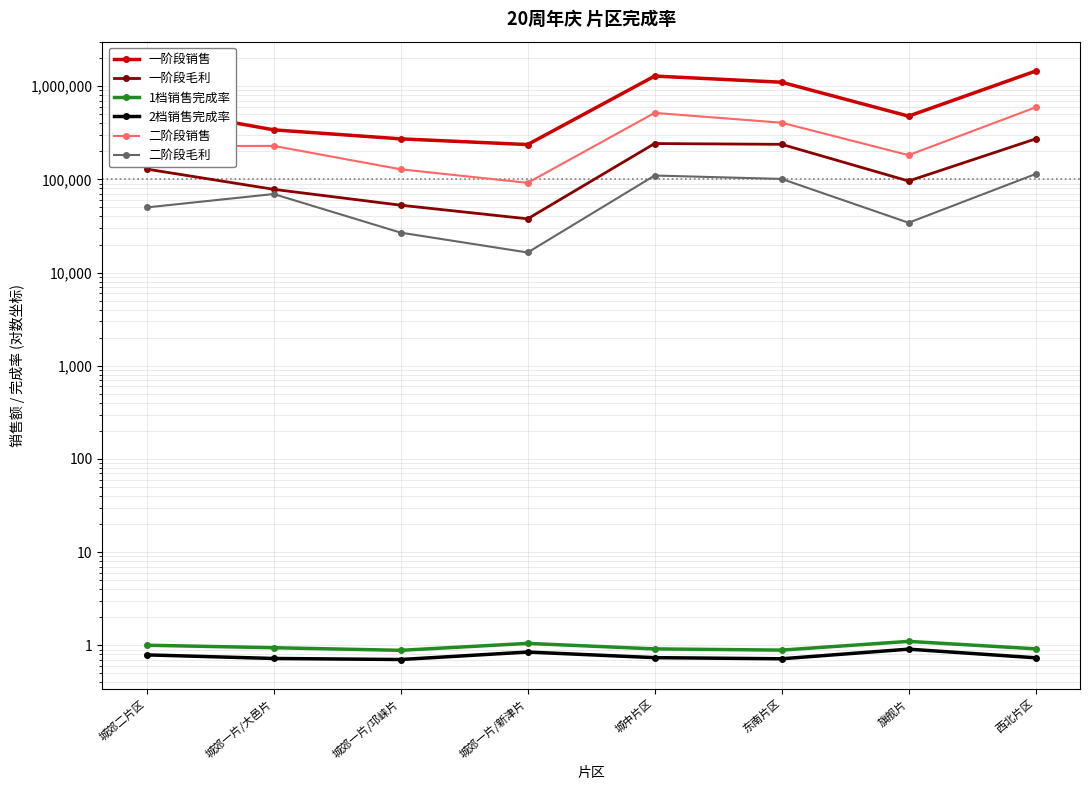

At which category is the sum across all series the highest?

西北片区